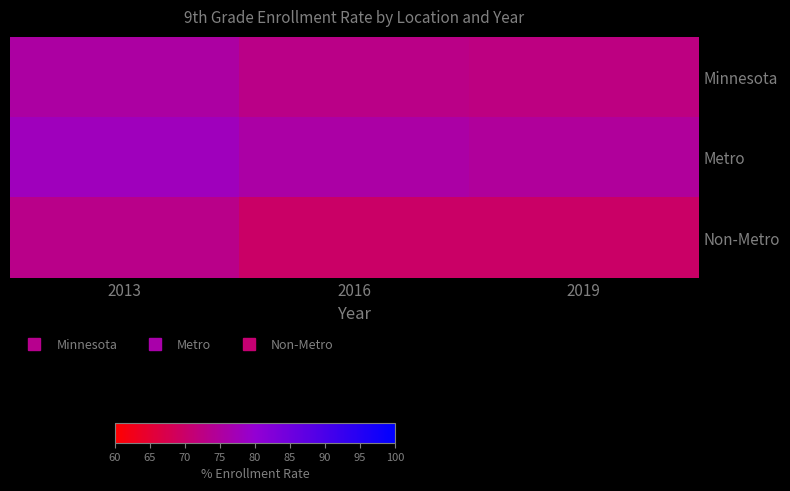

Which series changed the most between 2013 and 2019?

Non-Metro